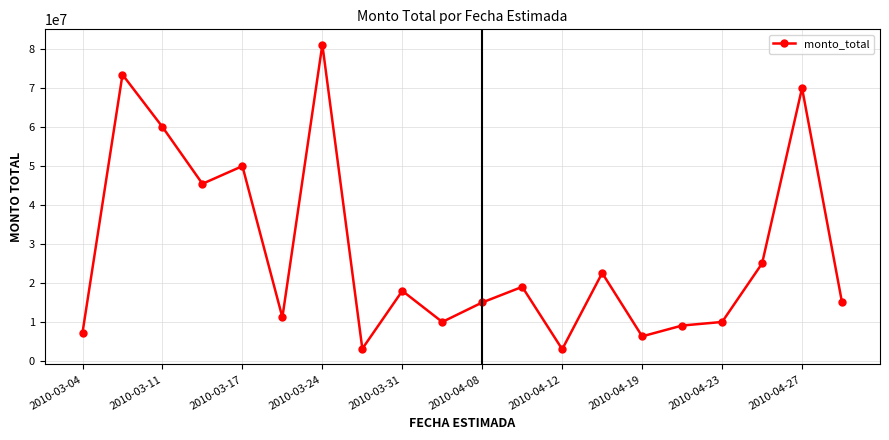

True or false: the data has more than 2 interior local peaks.

True